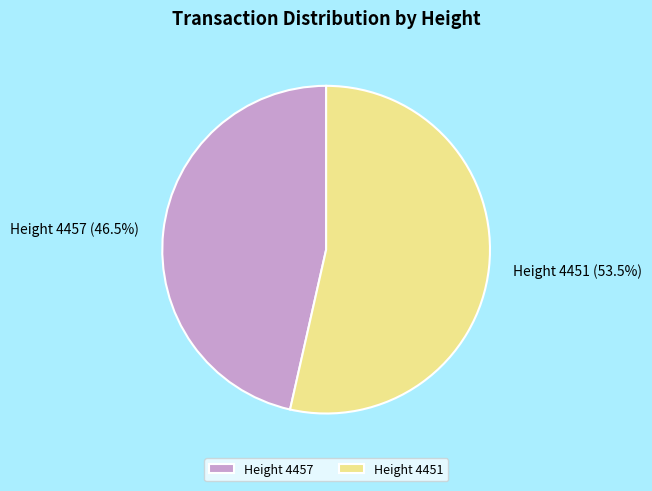

Rank the categories by value from highest to lowest.

Height 4451, Height 4457